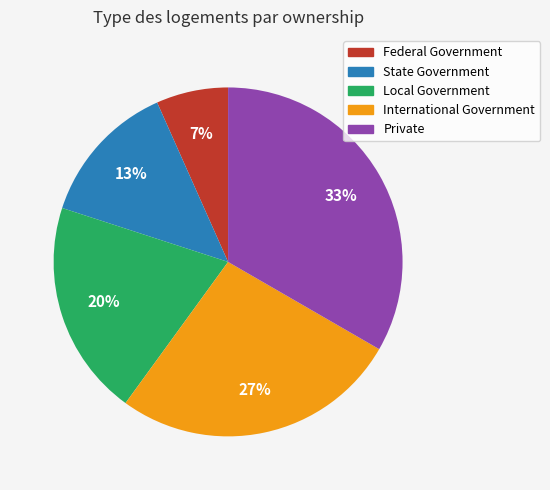

Is it true that Private is 23% of the pie?

False